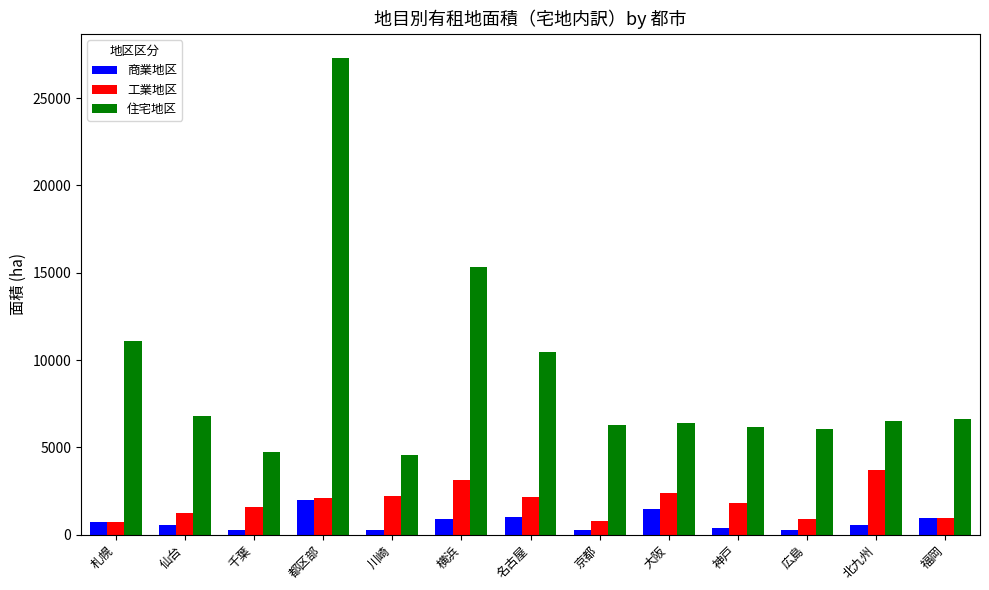

At which label does 住宅地区 first exceed 6515?

札幌